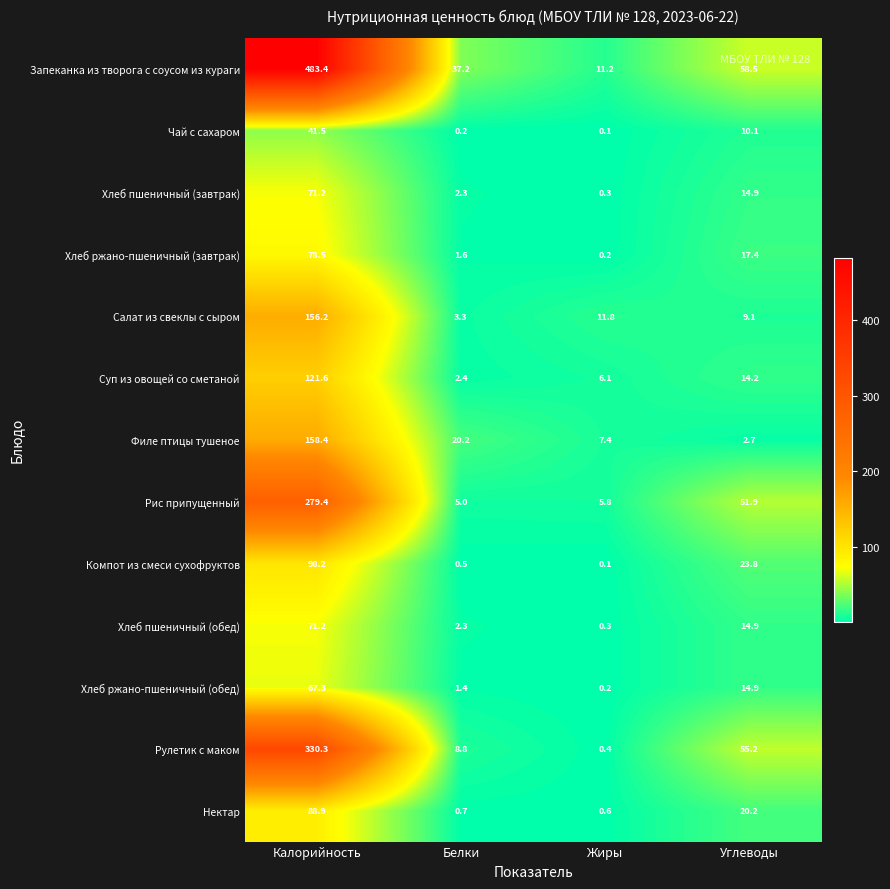

How many data points does each series have?

4